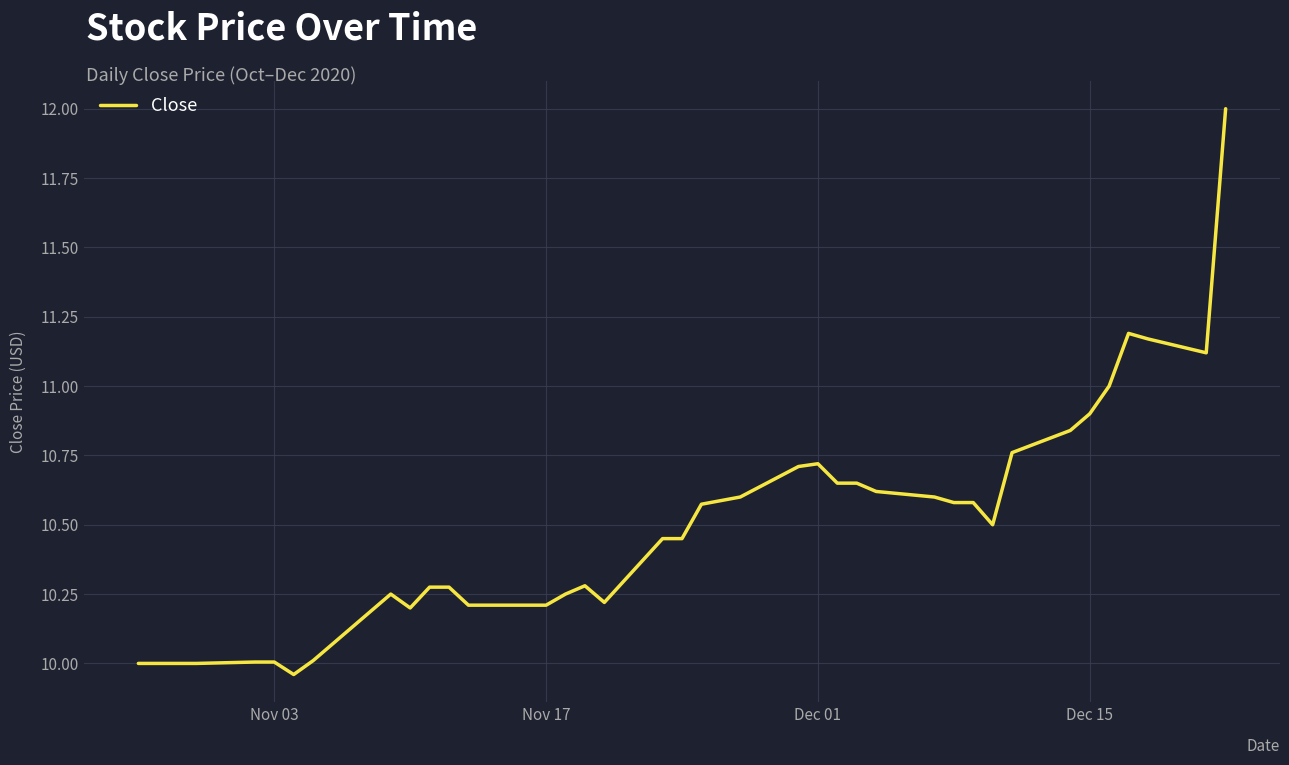

What is the greatest value displayed?

12.0